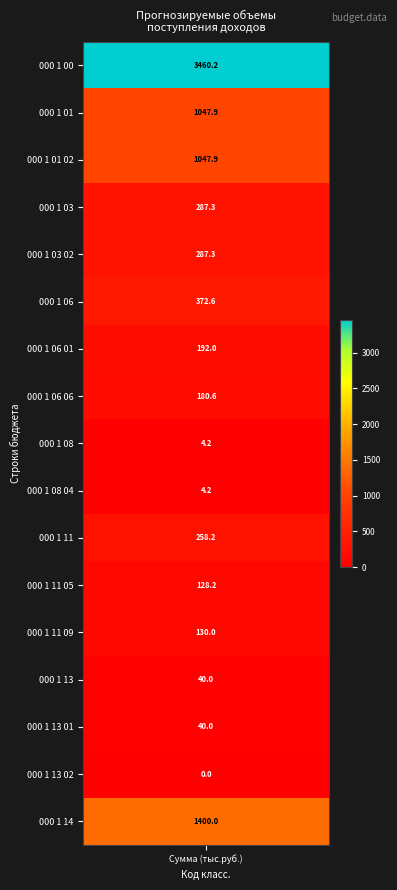

How many data points are less than 192?

8